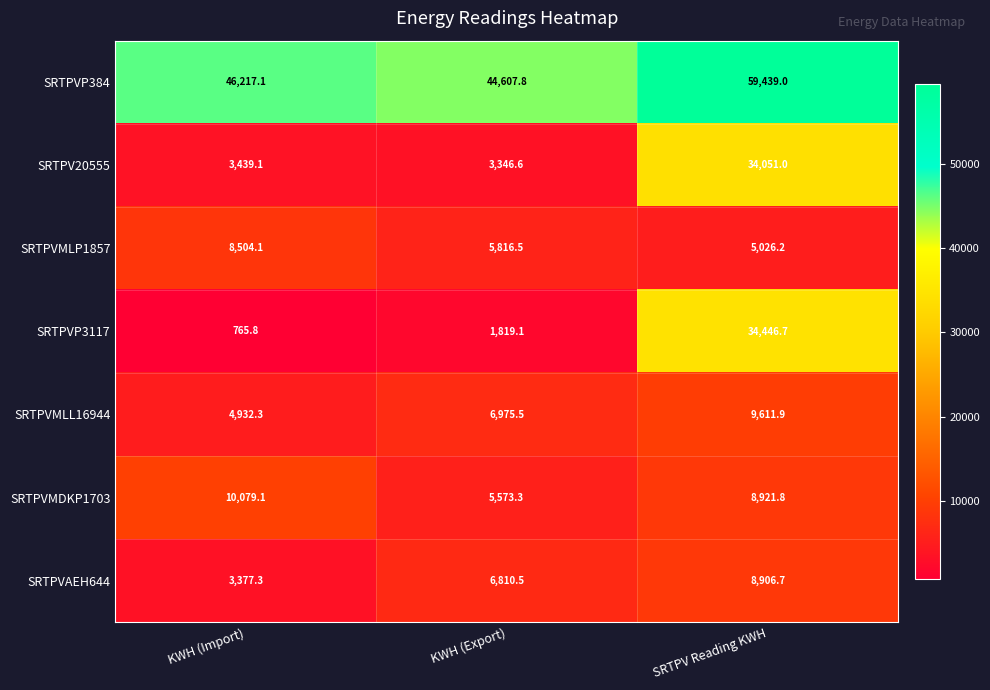

Which series has the largest total across all categories?

SRTPVP384